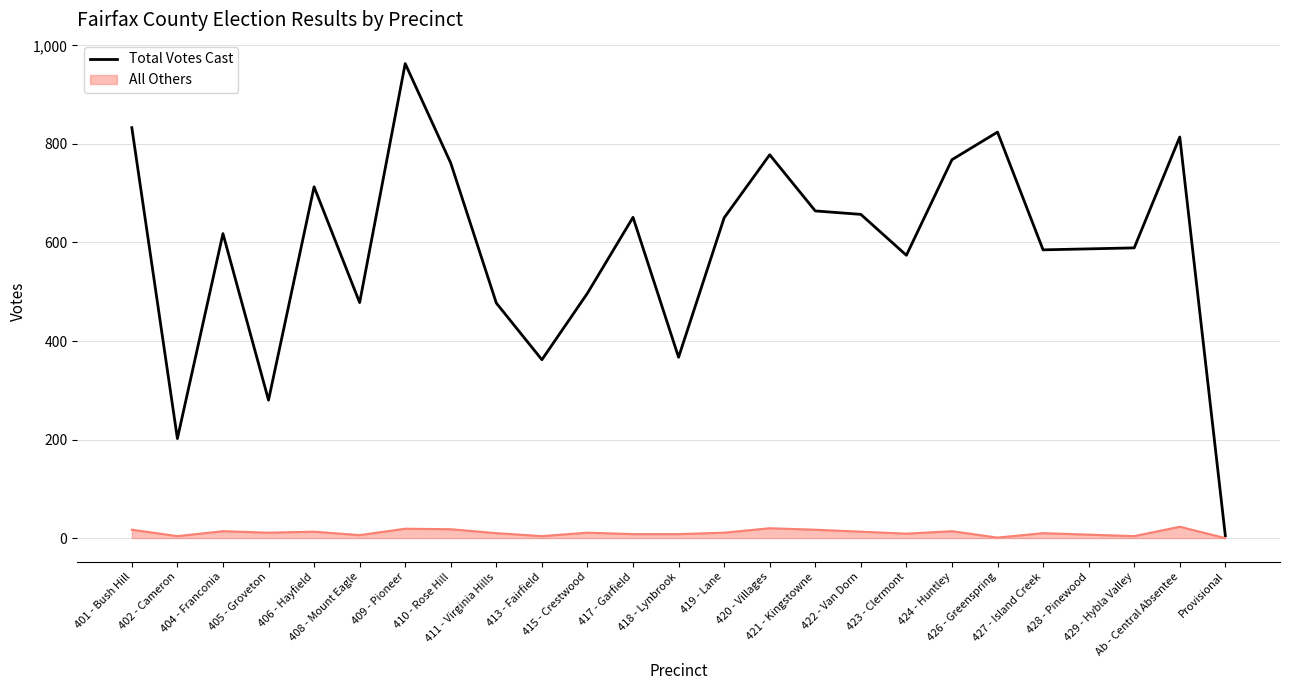

What is the maximum value for Total Votes Cast?

963